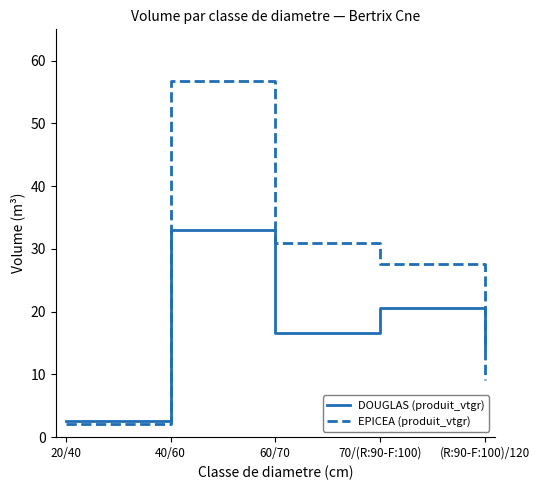

What is the sum of the EPICEA (produit_vtgr) values at 40/60 and 70/(R:90-F:100)?

84.4